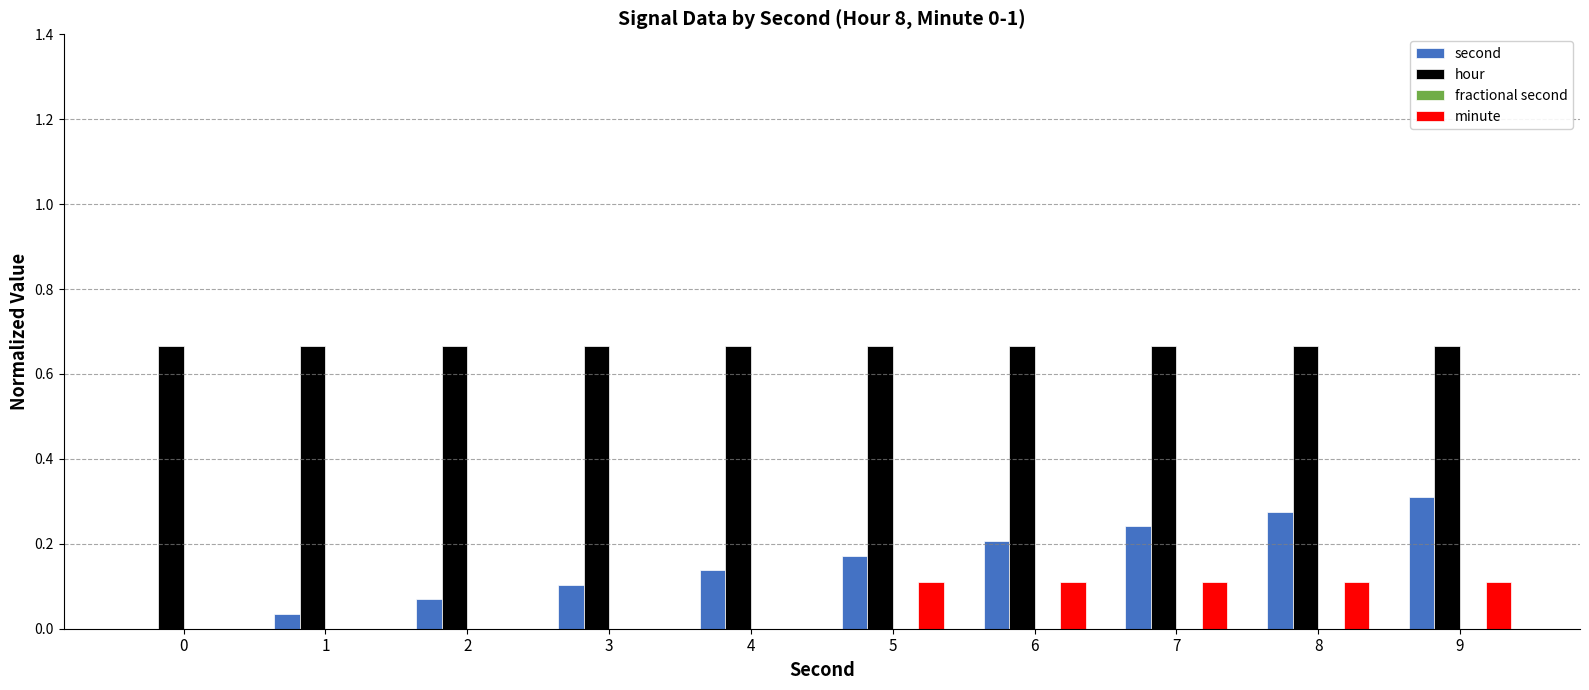

True or false: second has a value of 0.2 at 3.

False